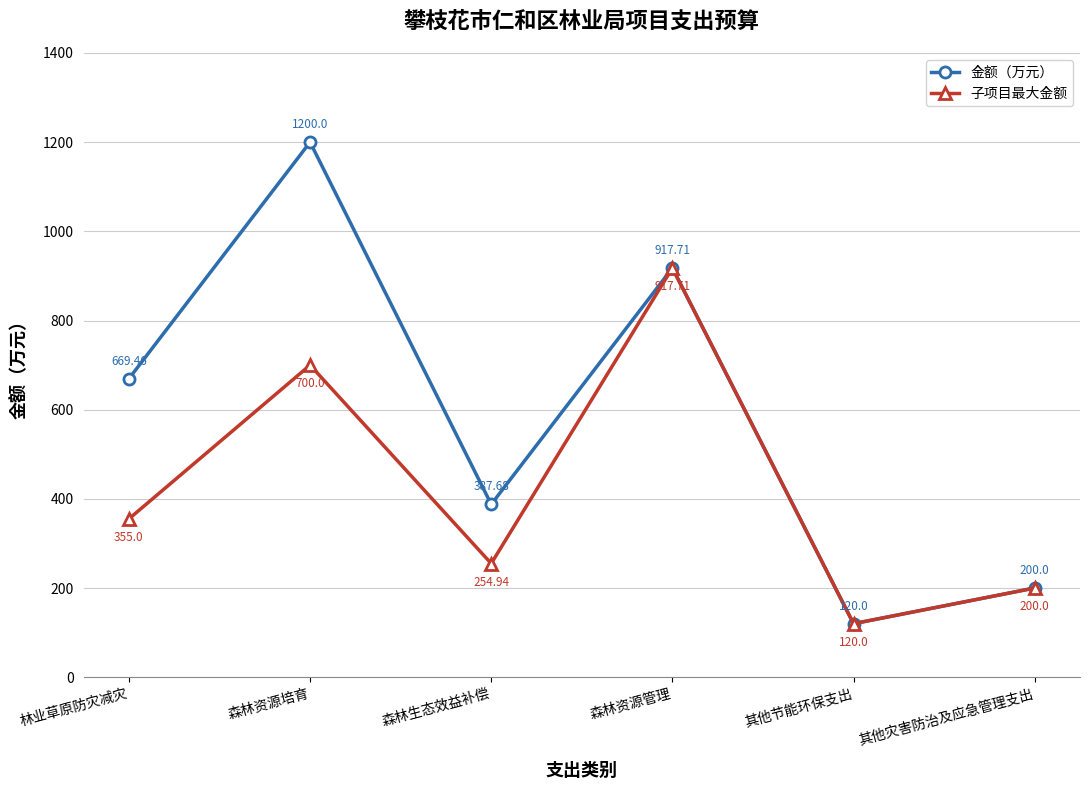

What position from the right is 森林生态效益补偿?

4